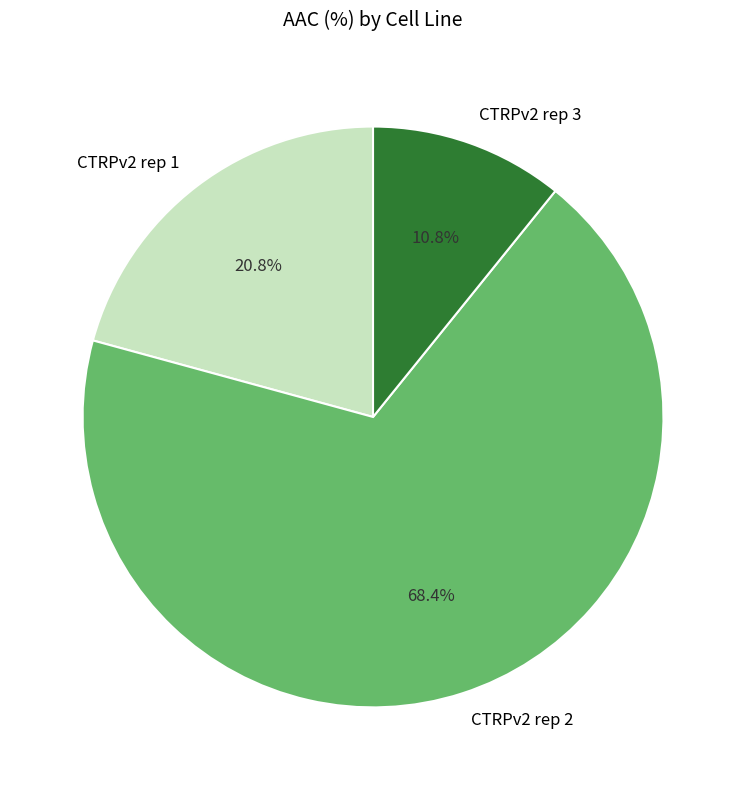

Is the sum of CTRPv2 rep 3 and CTRPv2 rep 2 greater than half?

Yes